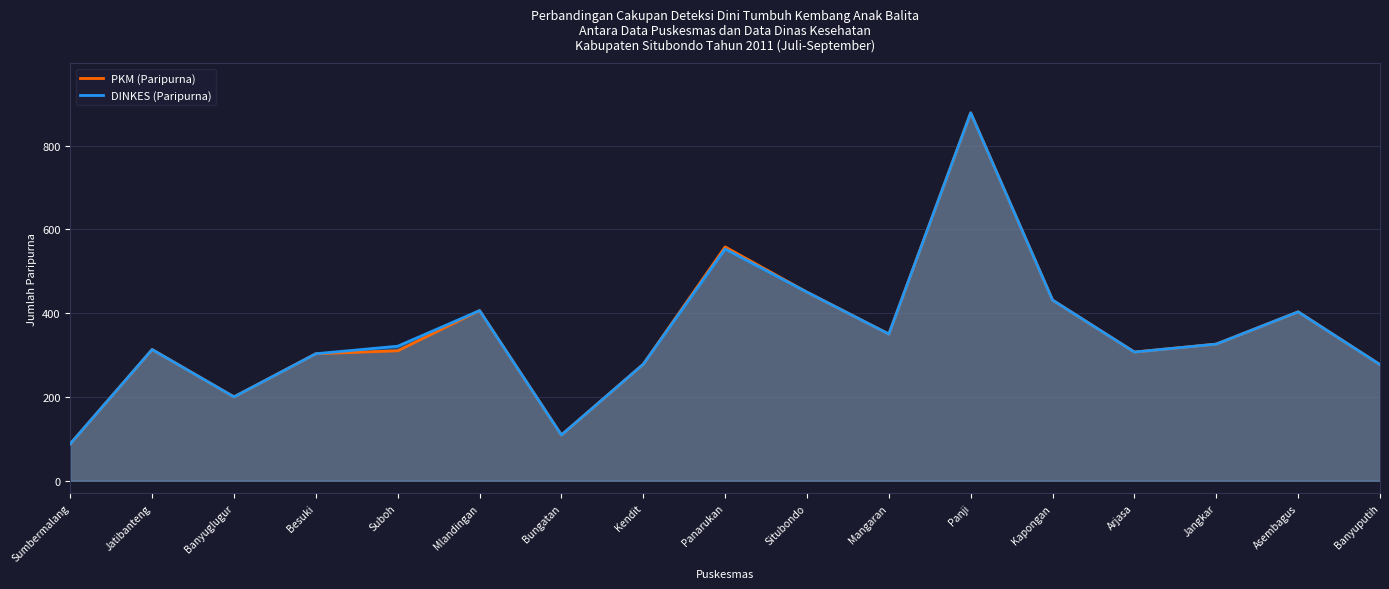

What are all the series names shown in the legend?

PKM (Paripurna), DINKES (Paripurna)